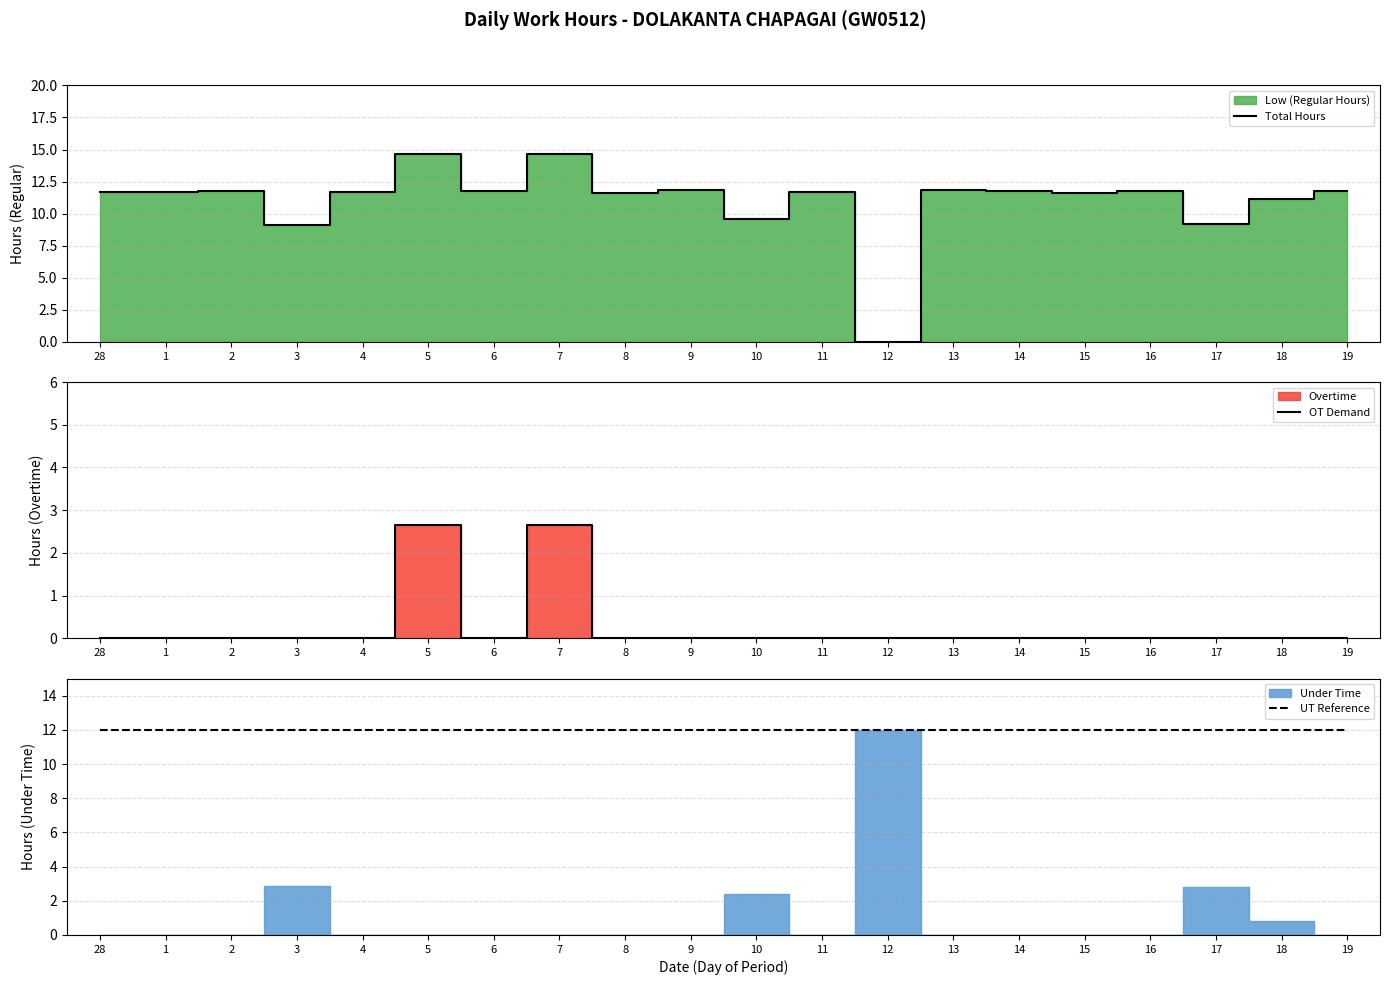

Rank the series at 19 from highest to lowest value.

UT Reference, Total Hours, OT Demand